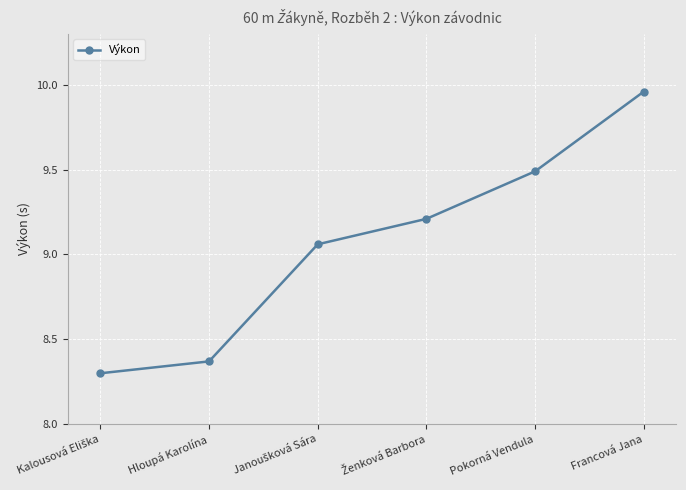

What is the difference between the maximum and minimum values?

1.7